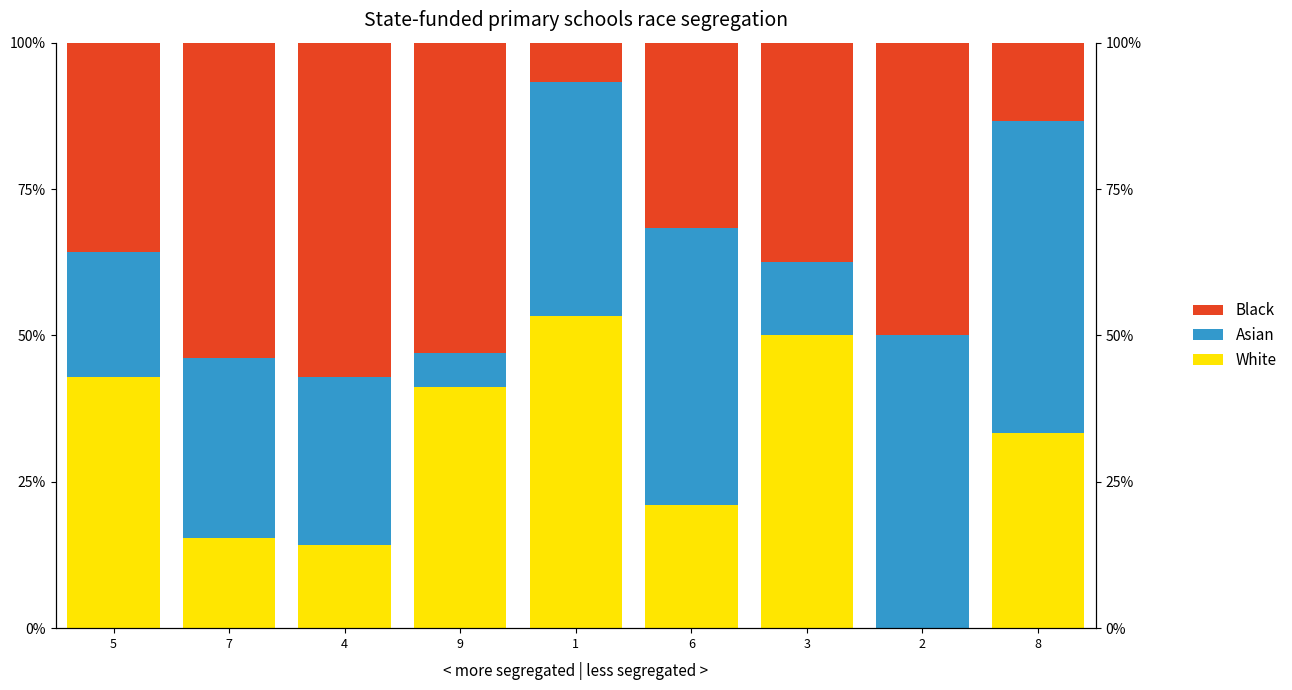

At which category does the chart reach its minimum across all series?

2